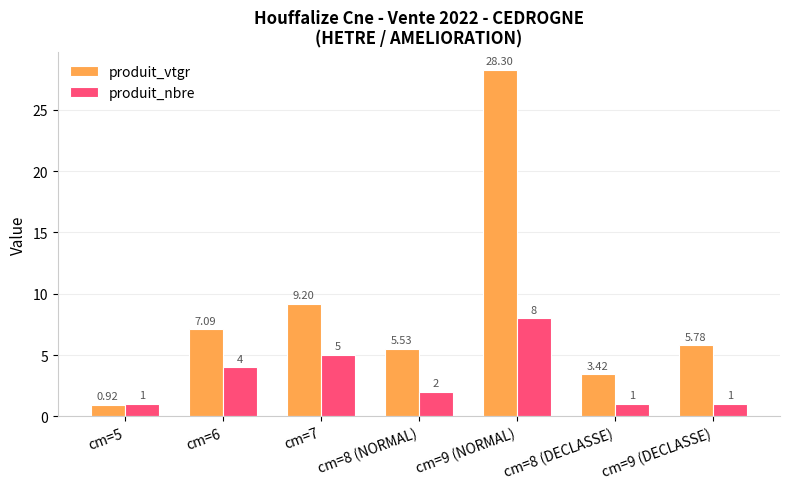

At how many categories does at least one series exceed 15?

1